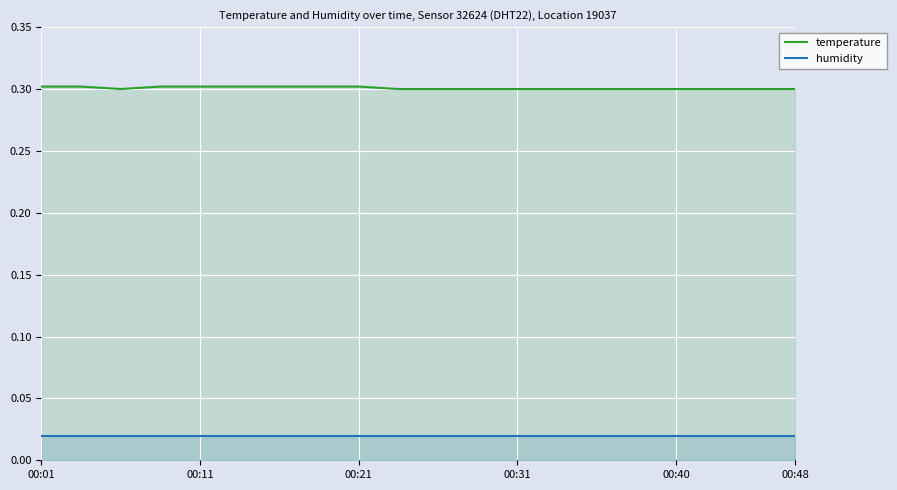

How many categories are shown in the chart?

20